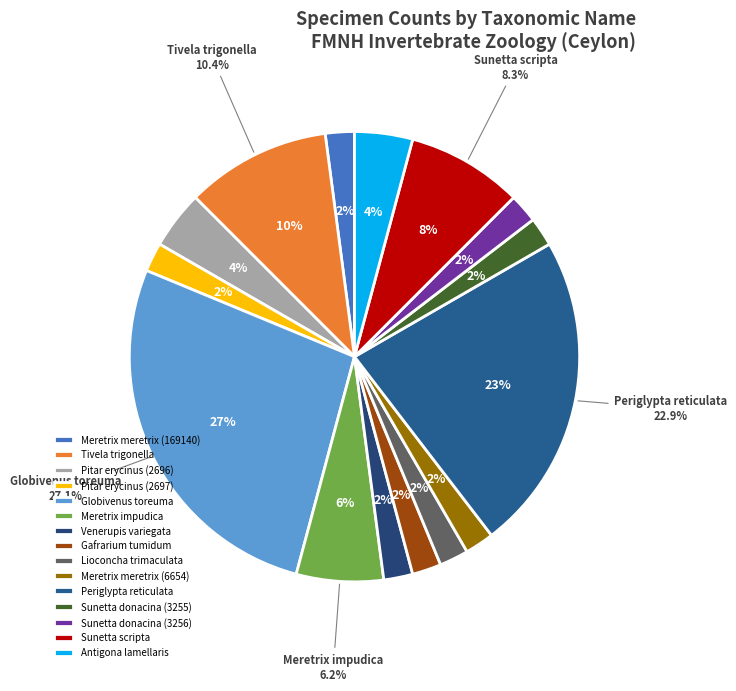

Combined, what portion of the pie is Meretrix impudica and Meretrix meretrix (169140)?

8.3%